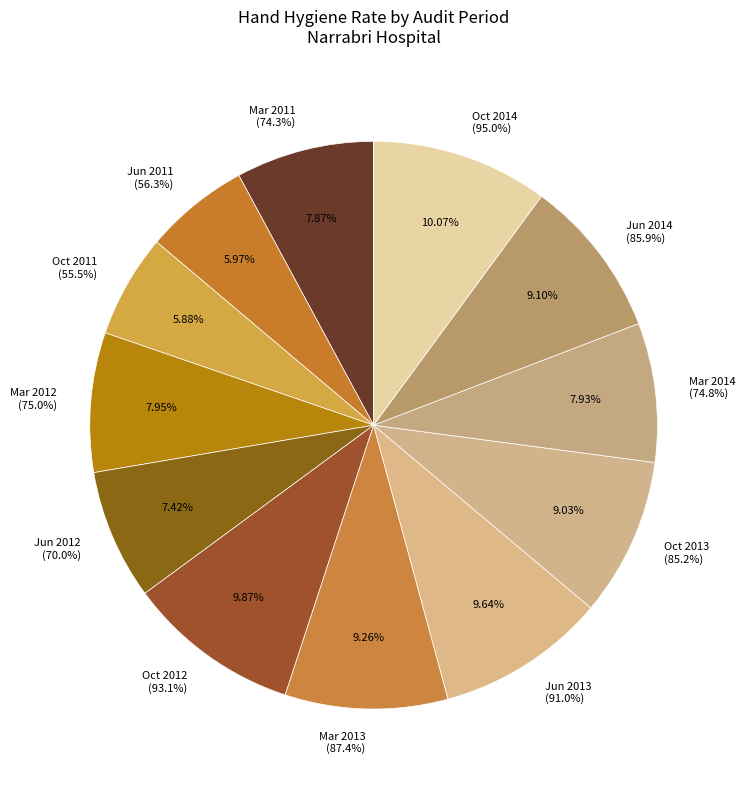

The Audit Period 3, ending October 2013 slice represents 9% of the pie. True or false?

True